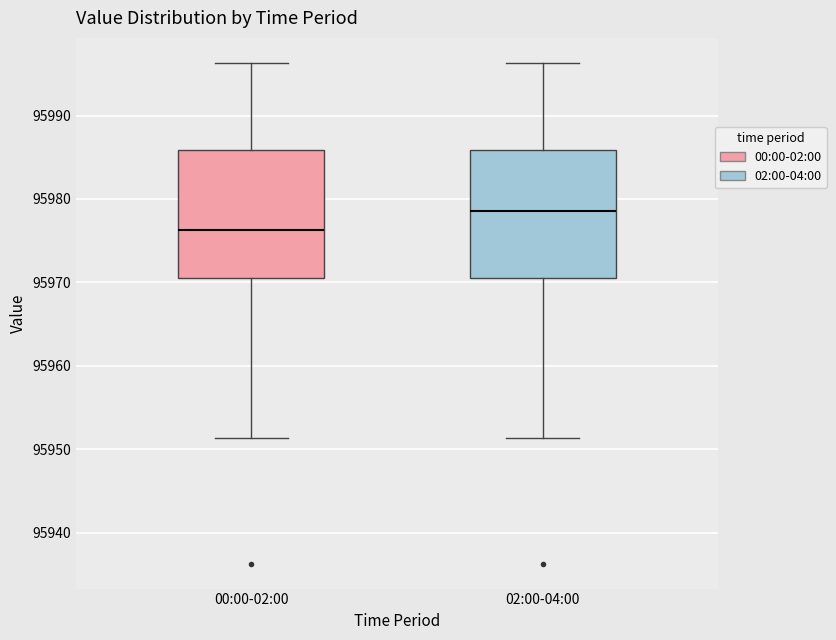

Reading left to right, read every box against the y-axis: the position of its median line, the range the box covers, and the ends of its whiskers. The values are not printed on the chart, so give them approximately, as read against the axis.

00:00-02:00: median 95976, box 95971 to 95986, whiskers 95951 to 95996
02:00-04:00: median 95979, box 95971 to 95986, whiskers 95951 to 95996